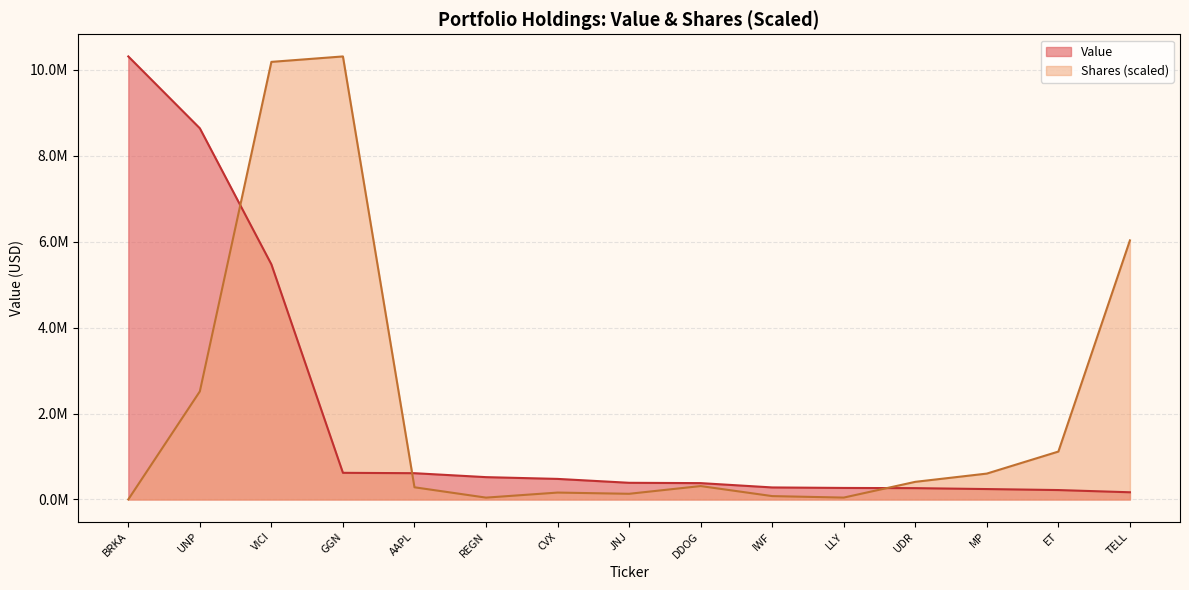

What is the greatest value displayed?

10311641.0